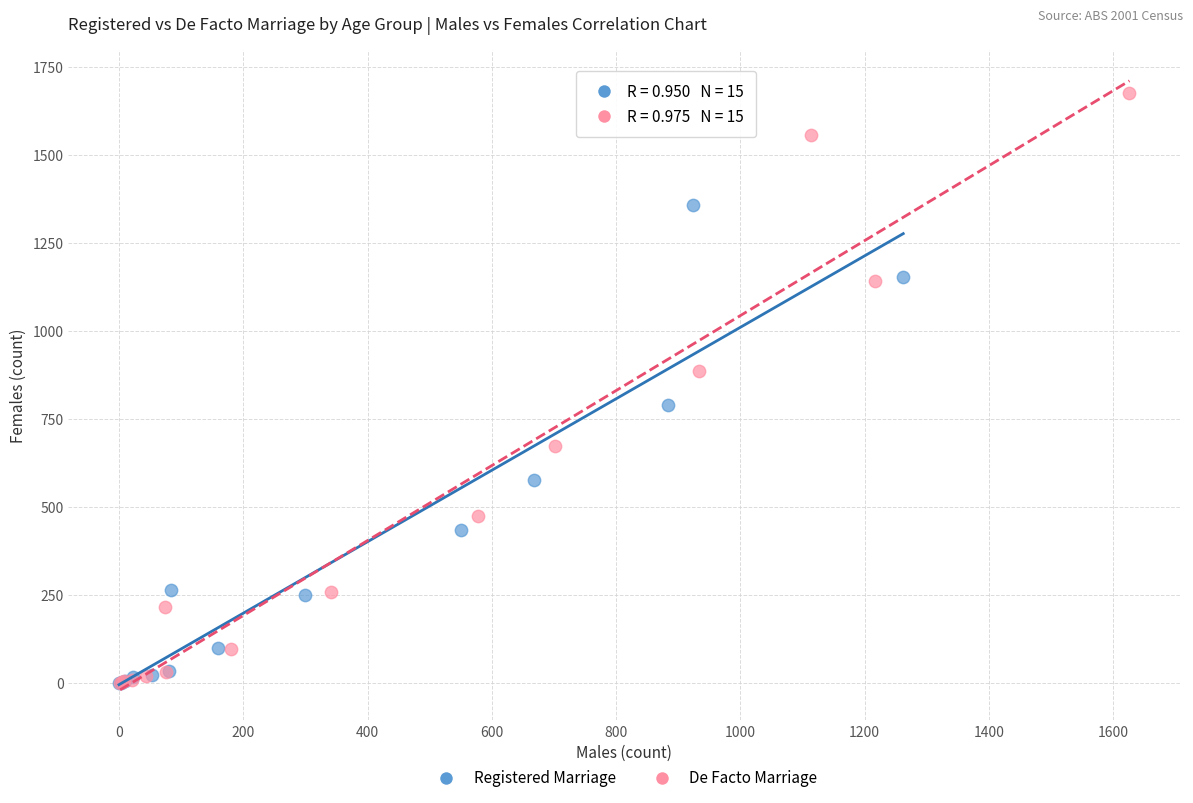

Which series has the largest Y range (max minus min)?

De Facto Marriage